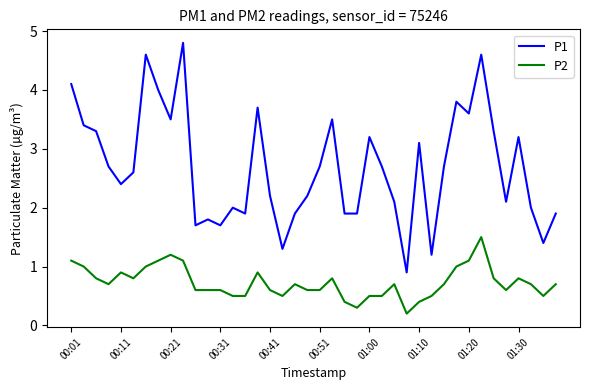

What is the maximum value shown in the chart?

4.8